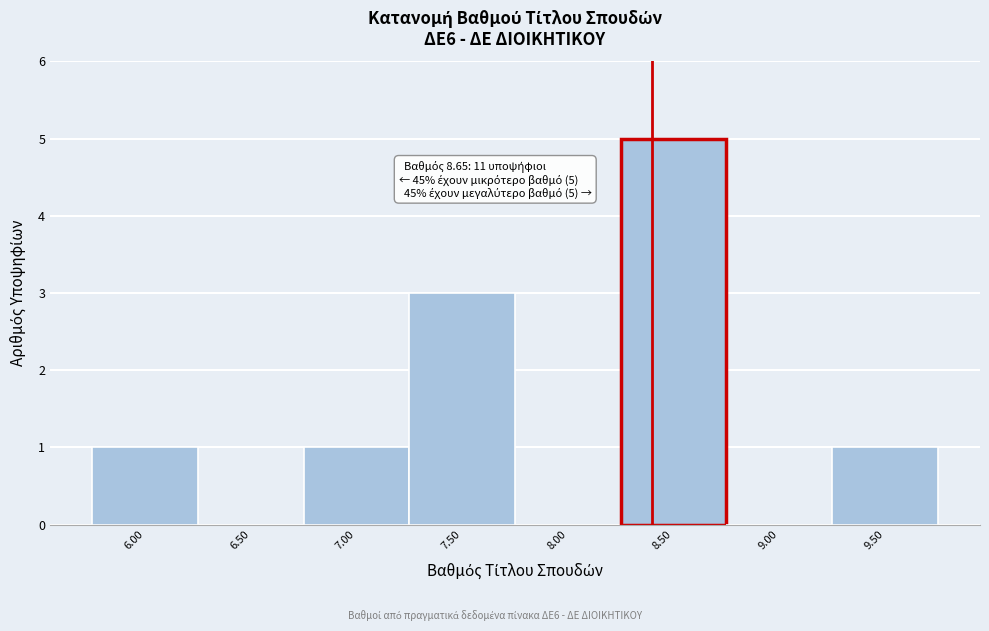

Reading left to right, extract all data points from this chart.

6.00=1	6.50=0	7.00=1	7.50=3	8.00=0	8.50=5	9.00=0	9.50=1